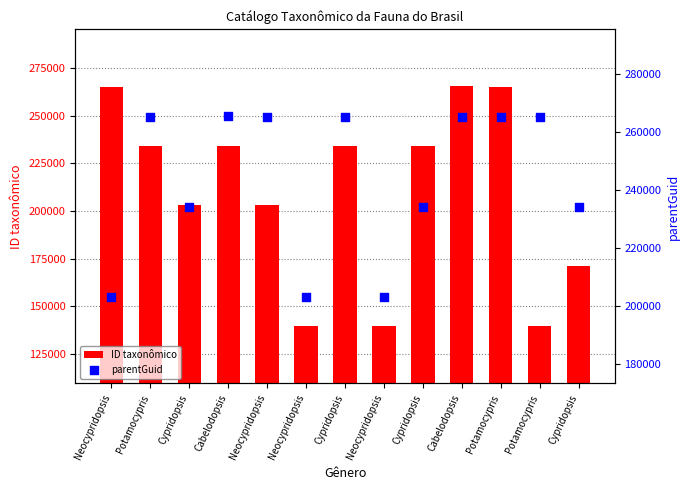

Which series reaches the minimum Y coordinate?

ID taxonômico